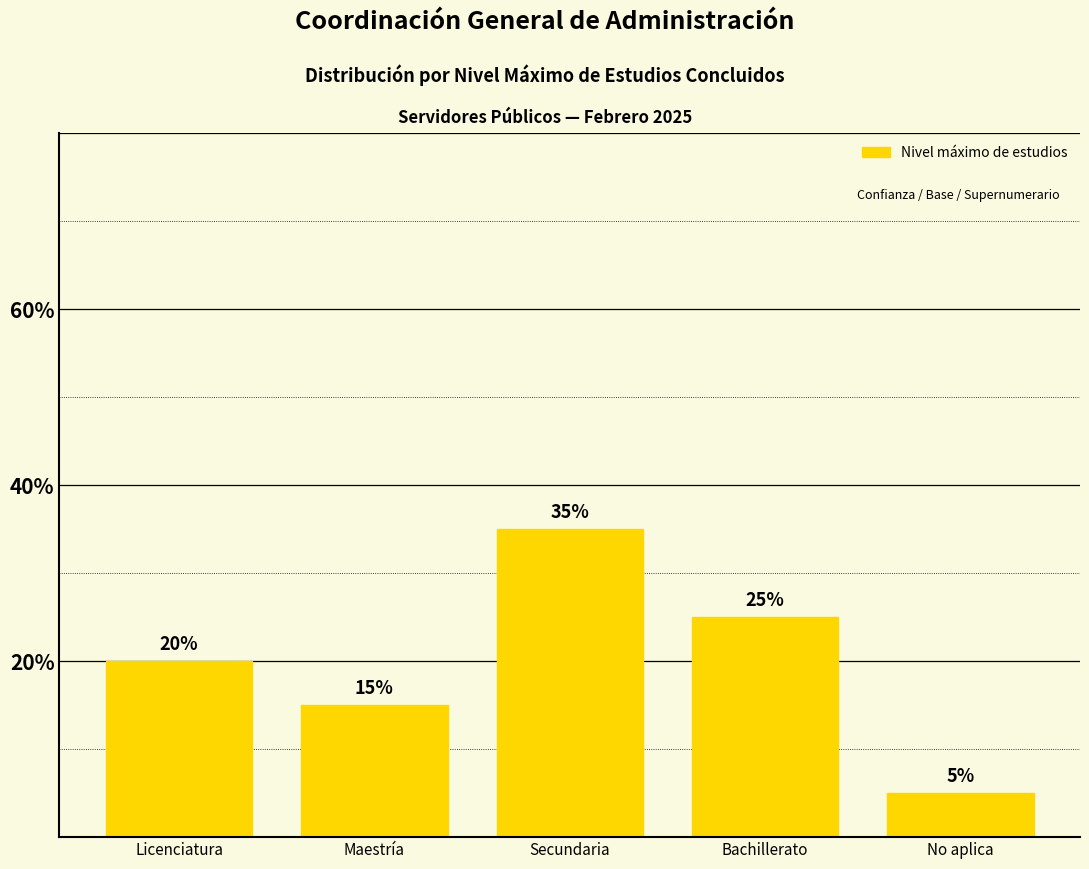

List the labels in order of value, smallest first.

No aplica, Maestría, Licenciatura, Bachillerato, Secundaria